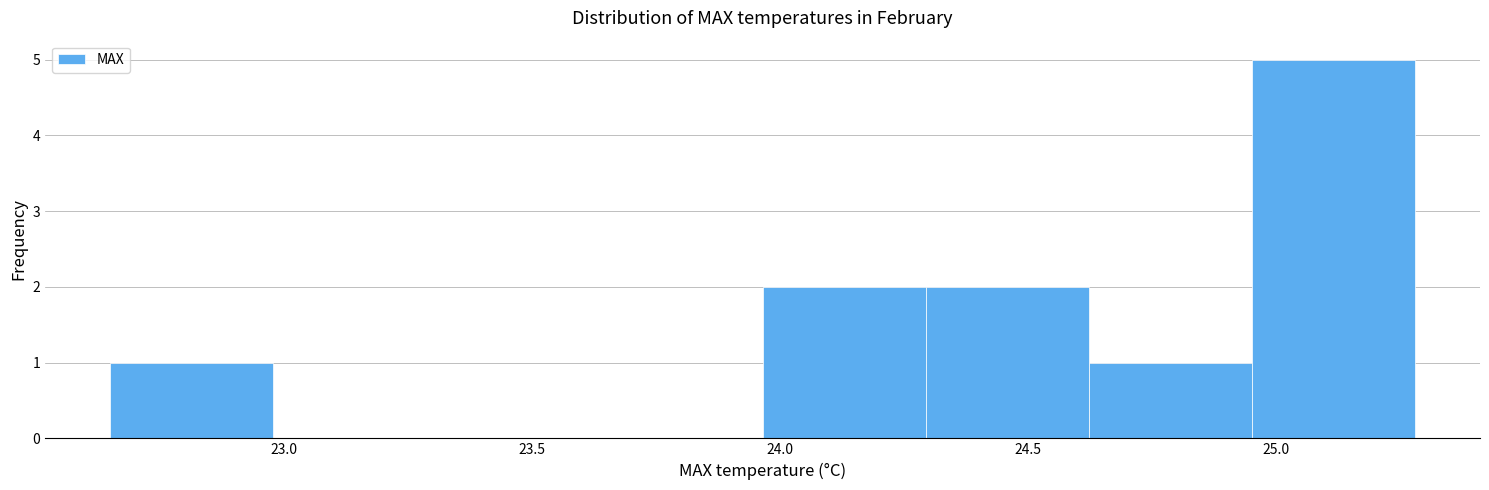

Reading left to right, list every bar in this chart as the range it spans on the x-axis followed by its height. Neither the bar edges nor the heights are printed on the chart, so give them approximately, as read against the axes.

22.65 to 23.00: 1
23.00 to 23.30: 0
23.30 to 23.65: 0
23.65 to 23.95: 0
23.95 to 24.30: 2
24.30 to 24.60: 2
24.60 to 24.95: 1
24.95 to 25.30: 5